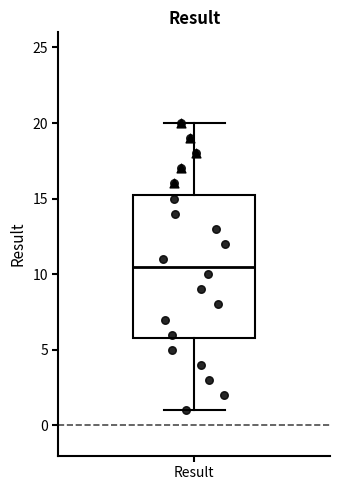

Read this box plot against the y-axis: the position of the median line, the range covered by the box, and the ends of both whiskers. The values are not printed on the chart, so give them approximately, as read against the axis.

median 10.5, box 6.0 to 15.5, whiskers 1.0 to 20.0